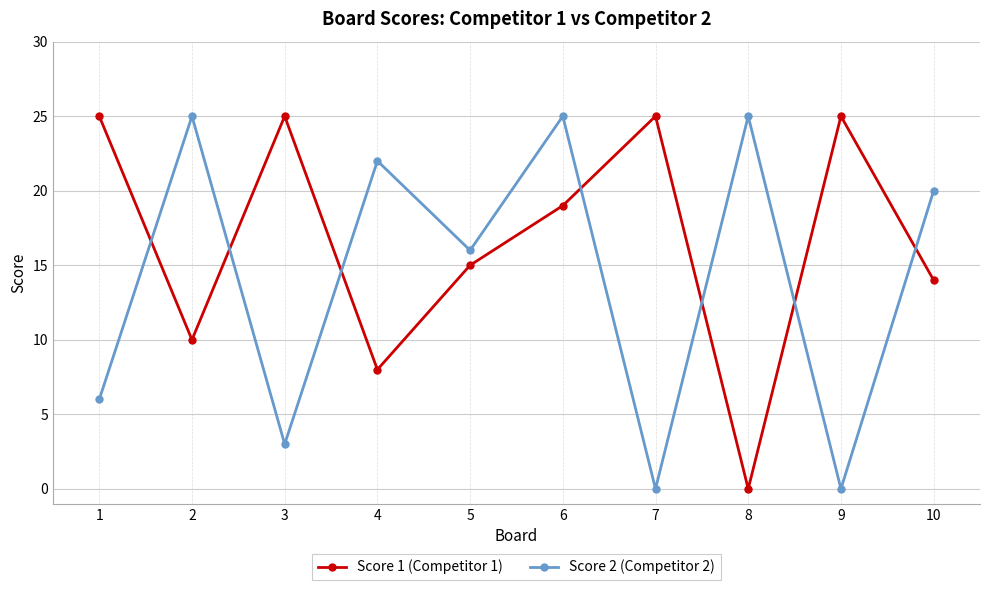

How many interior local peaks does the Score 1 (Competitor 1) series have?

3